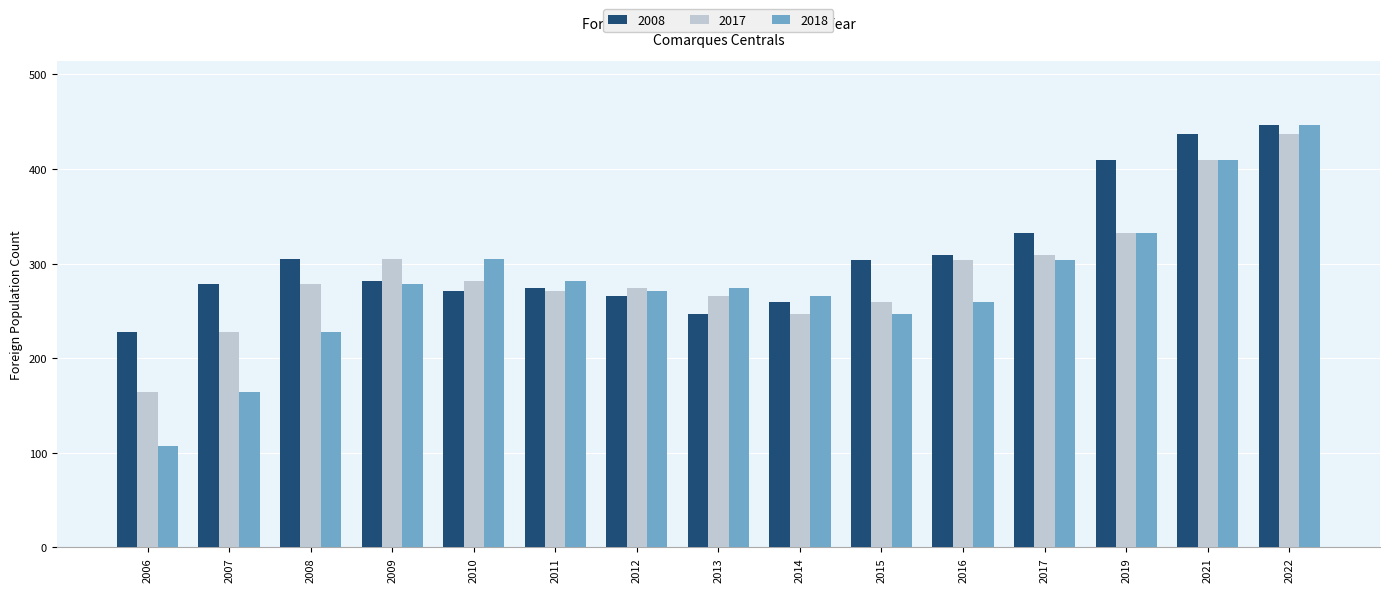

What is the sum of the 2018 values at 2006 and 2007?

271